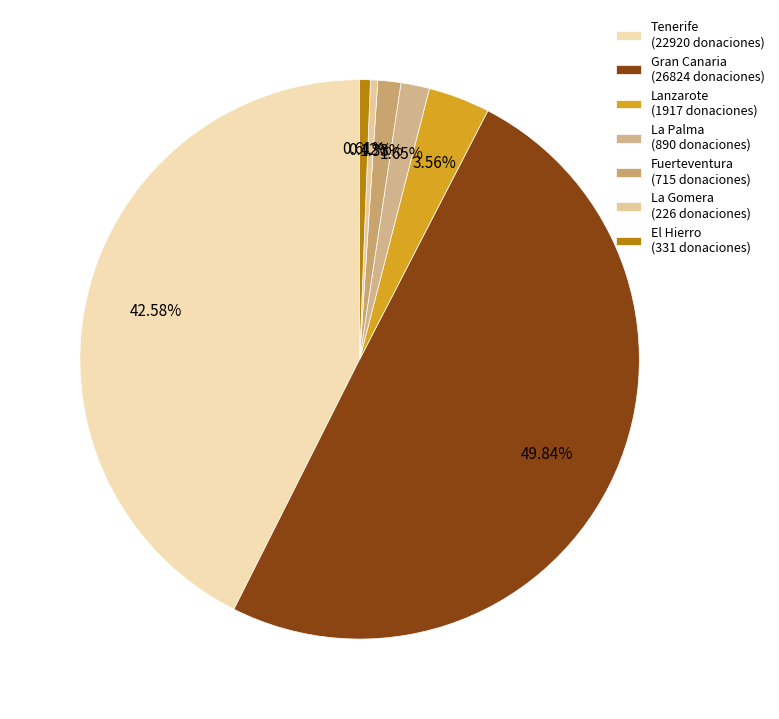

Is it true that Tenerife is 36% of the pie?

False